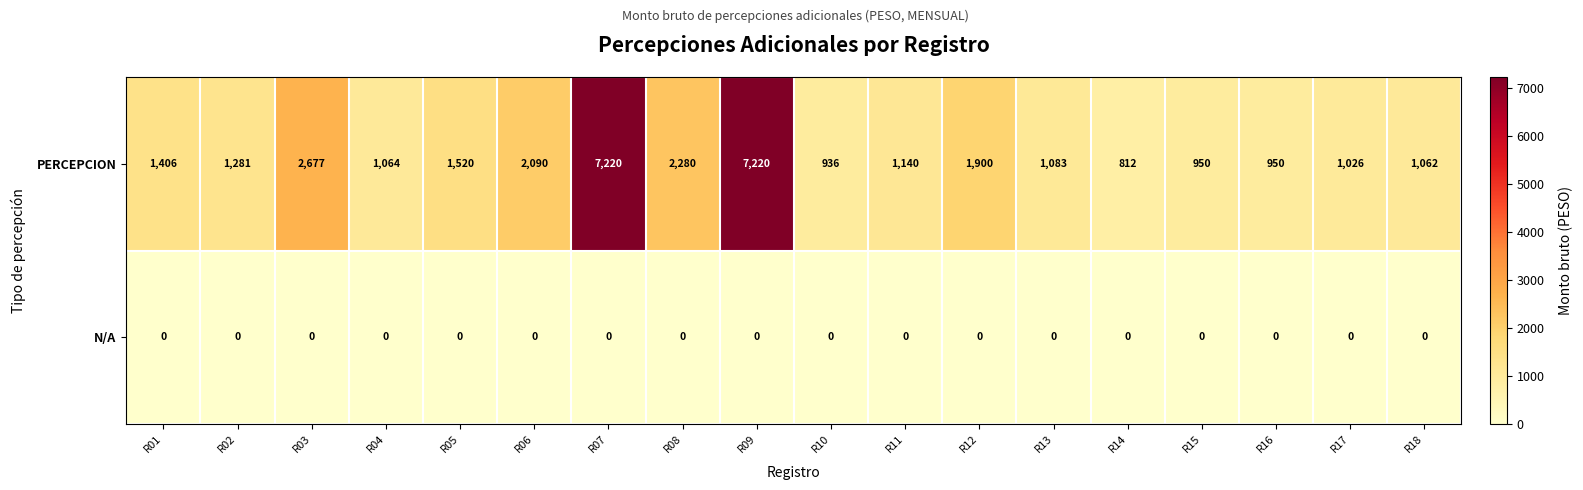

What is the sum of all PERCEPCION values?

36617